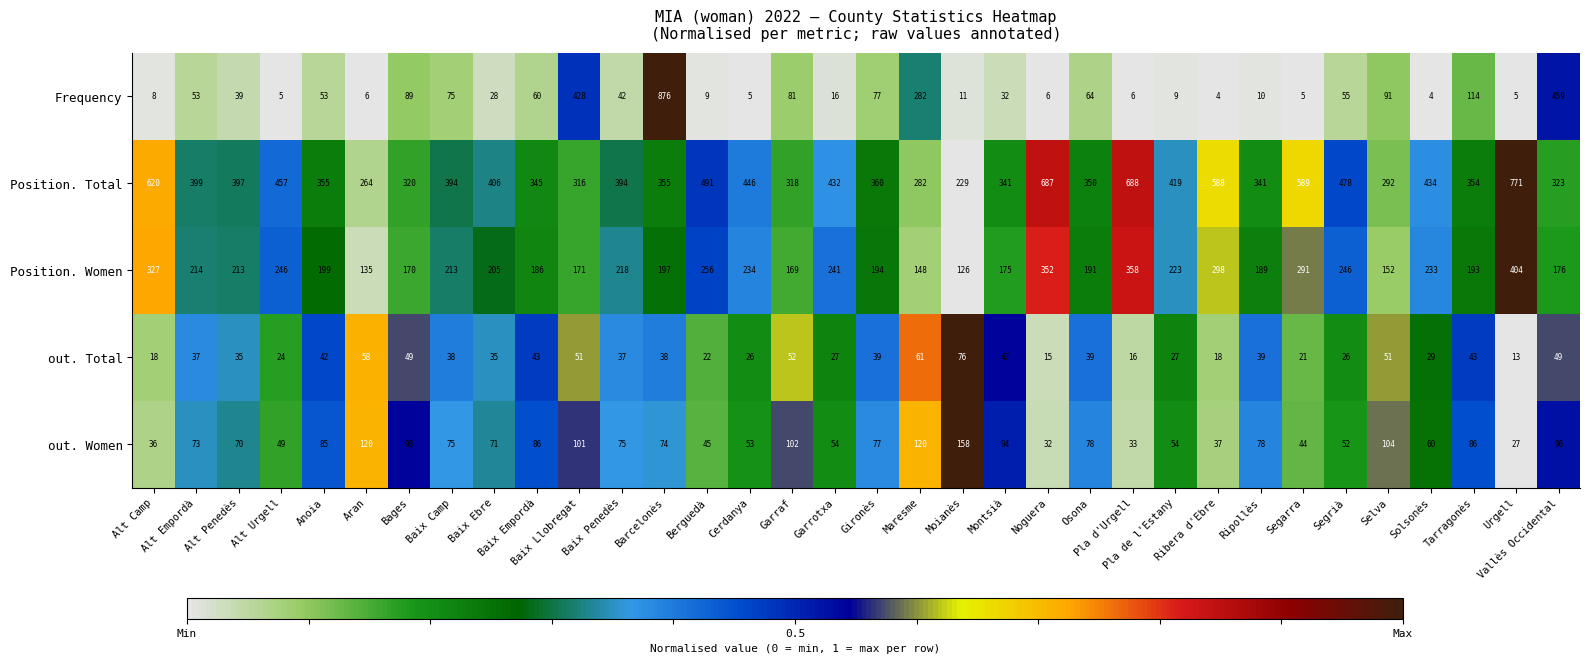

What is the difference between the maximum and minimum values in the Position. Women series?

278